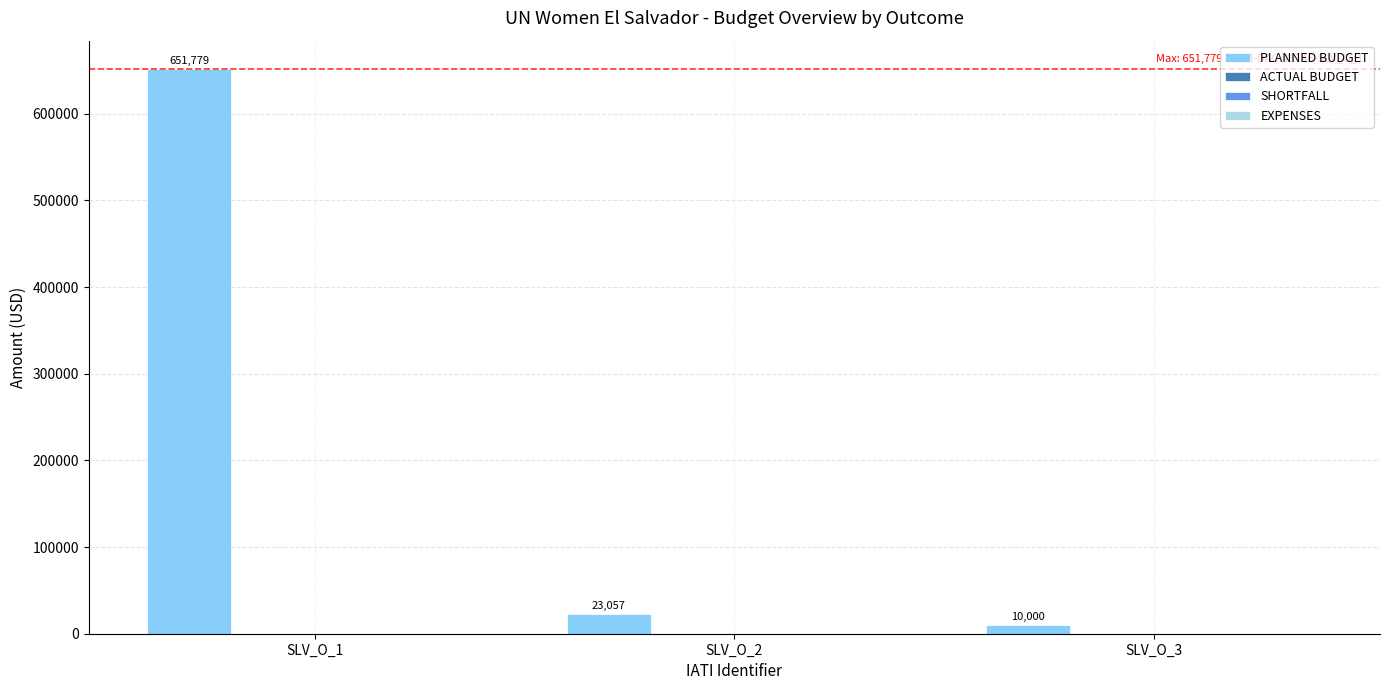

What is the difference between the maximum and minimum values?

641779